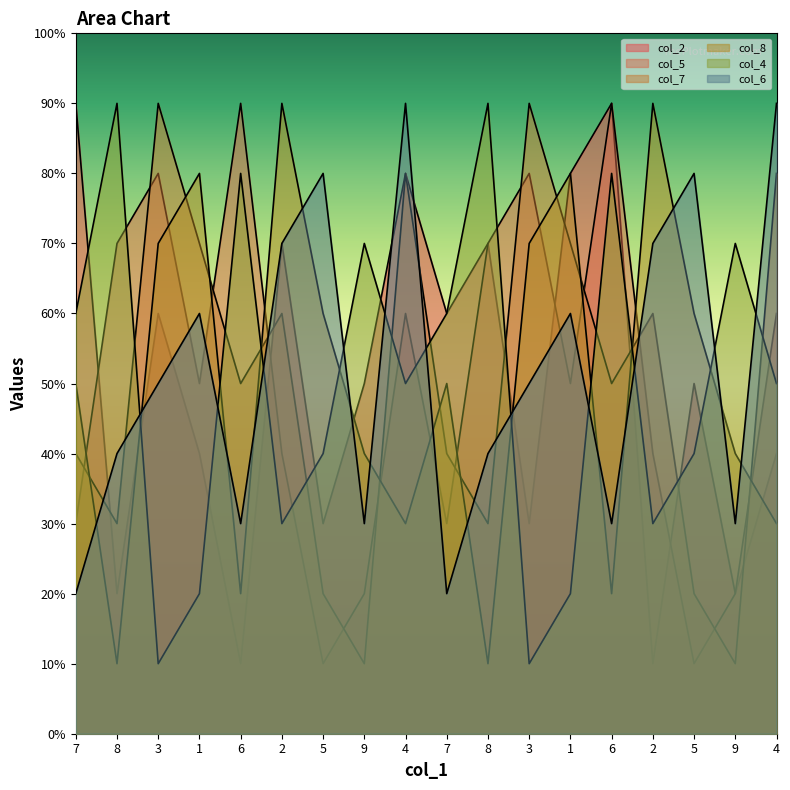

List the series in order of their peak value, lowest first.

col_2, col_5, col_7, col_8, col_4, col_6